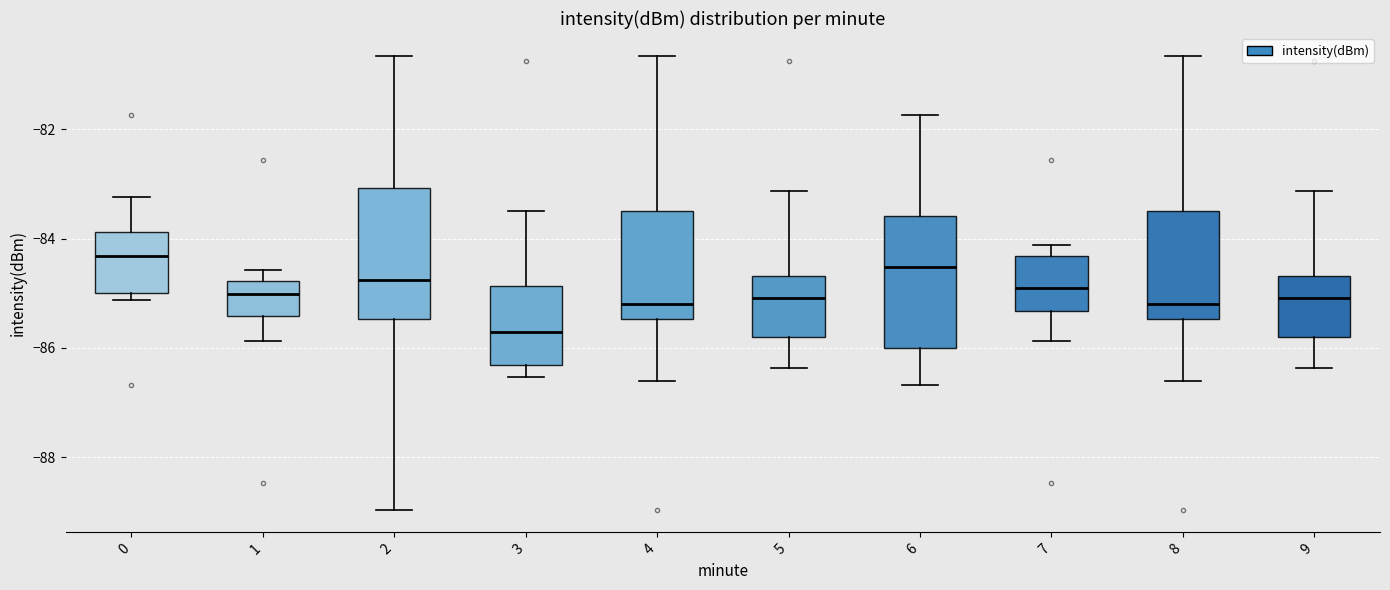

Which box has the lowest median line?

3